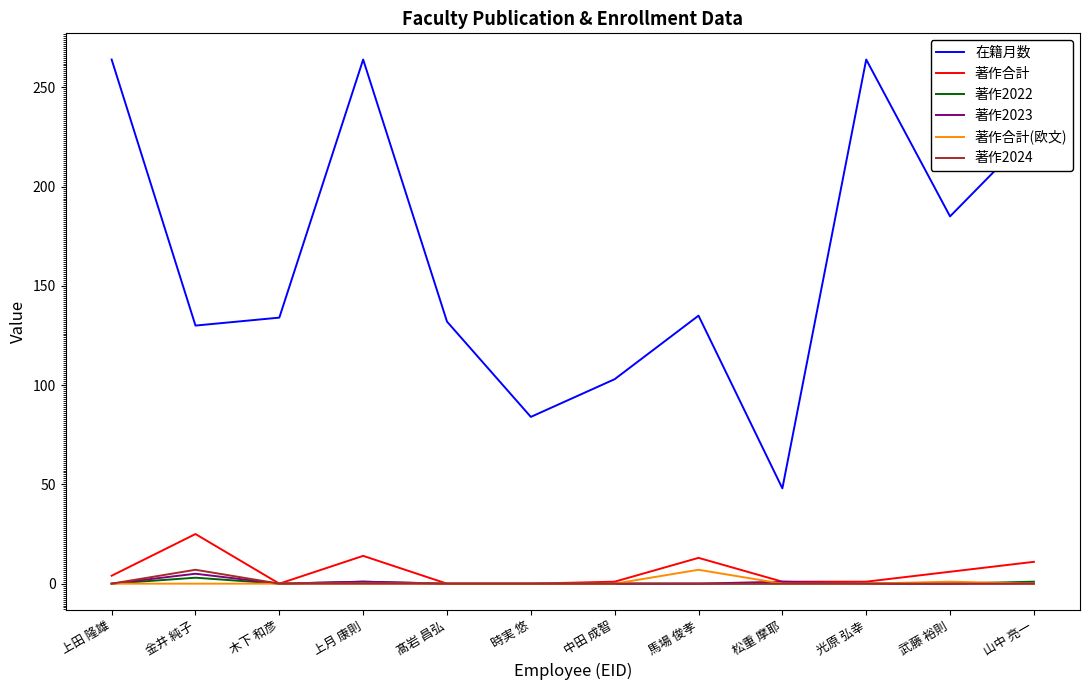

The 在籍月数 series shows 134 at 木下 和彦. True or false?

True